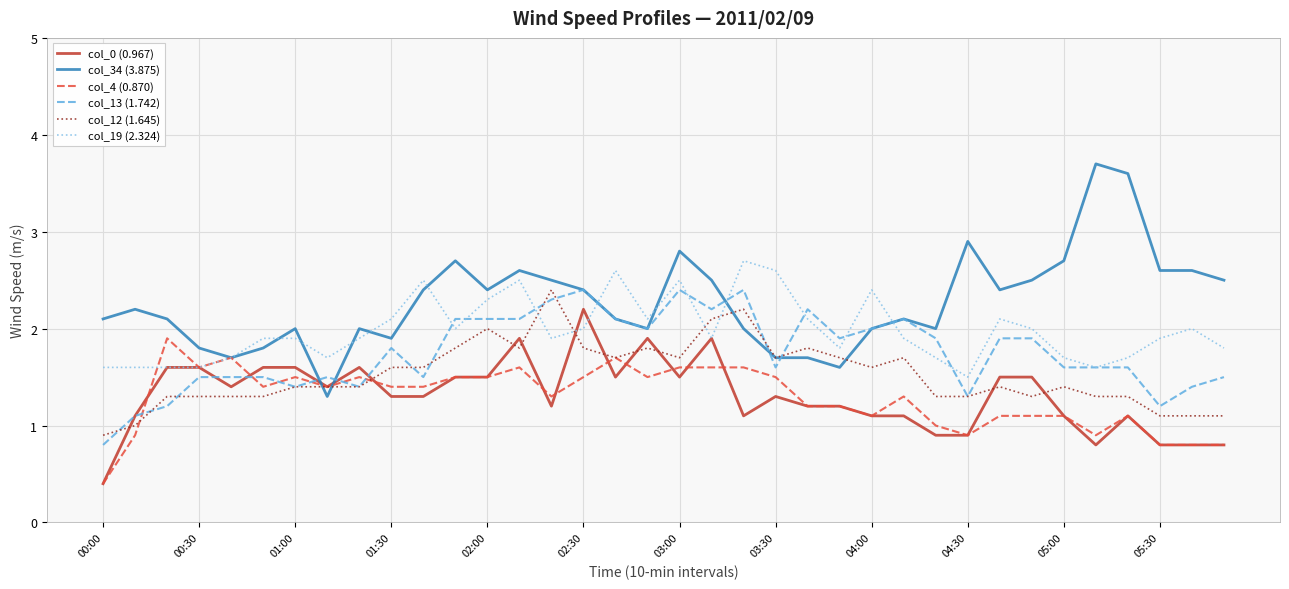

Which series has the widest spread of values?

col_34 (3.875)